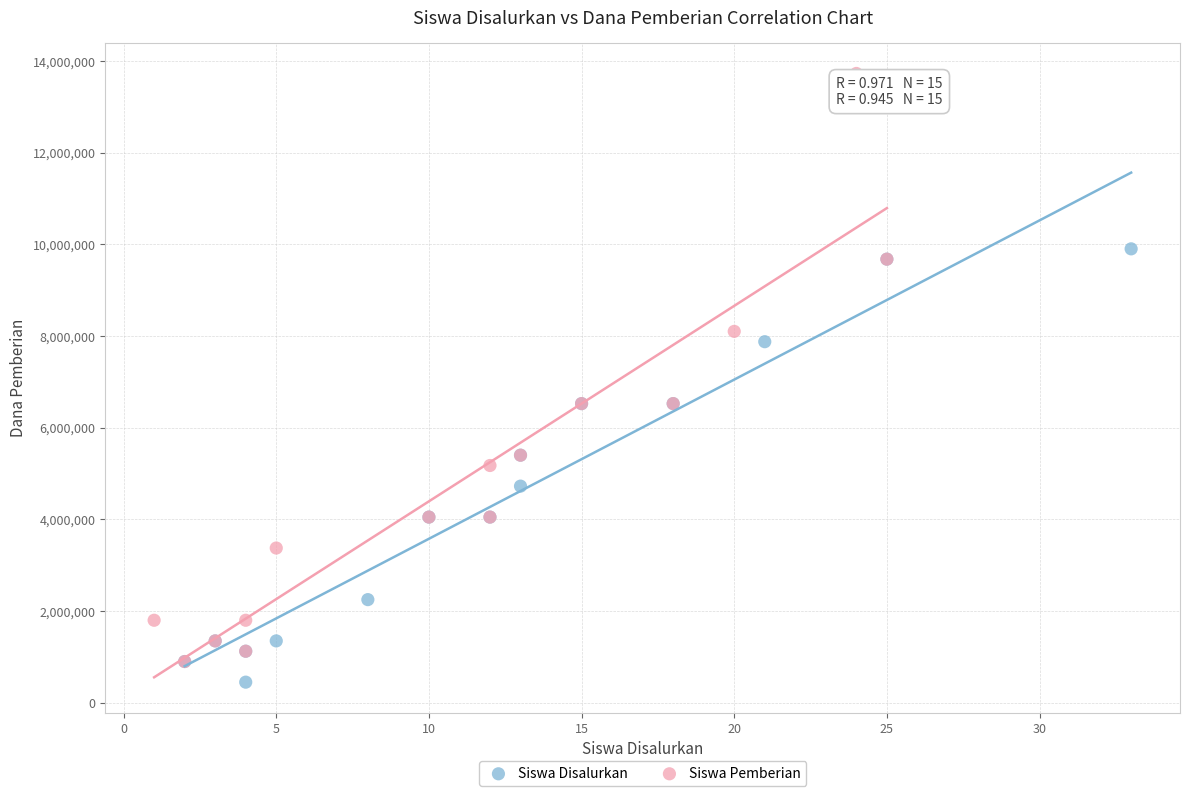

Which series contains the highest Y value?

Siswa Pemberian